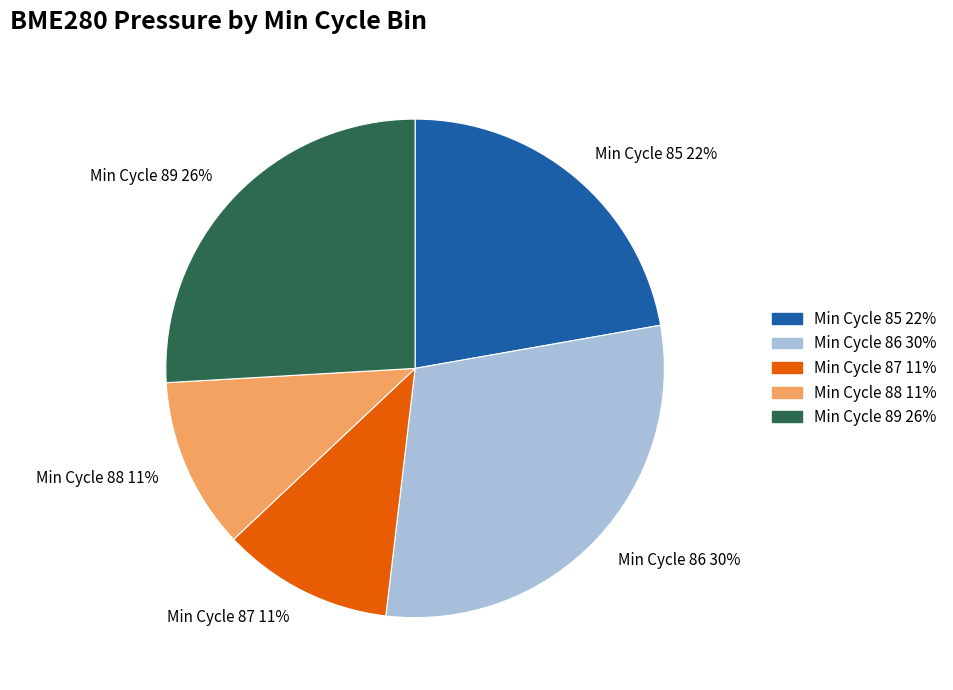

Count the number of slices in the pie.

5